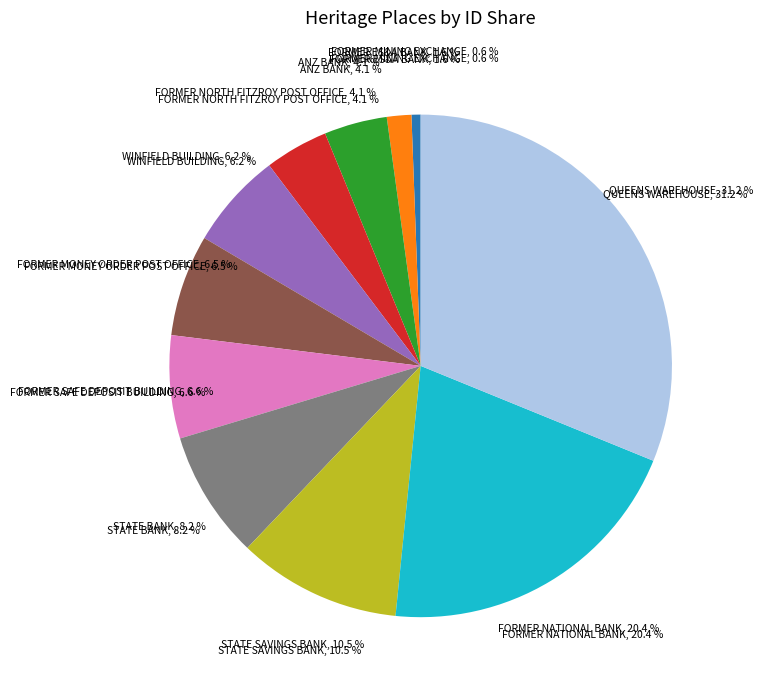

Combined, do FORMER ES&A BANK and ANZ BANK account for over 50%?

No